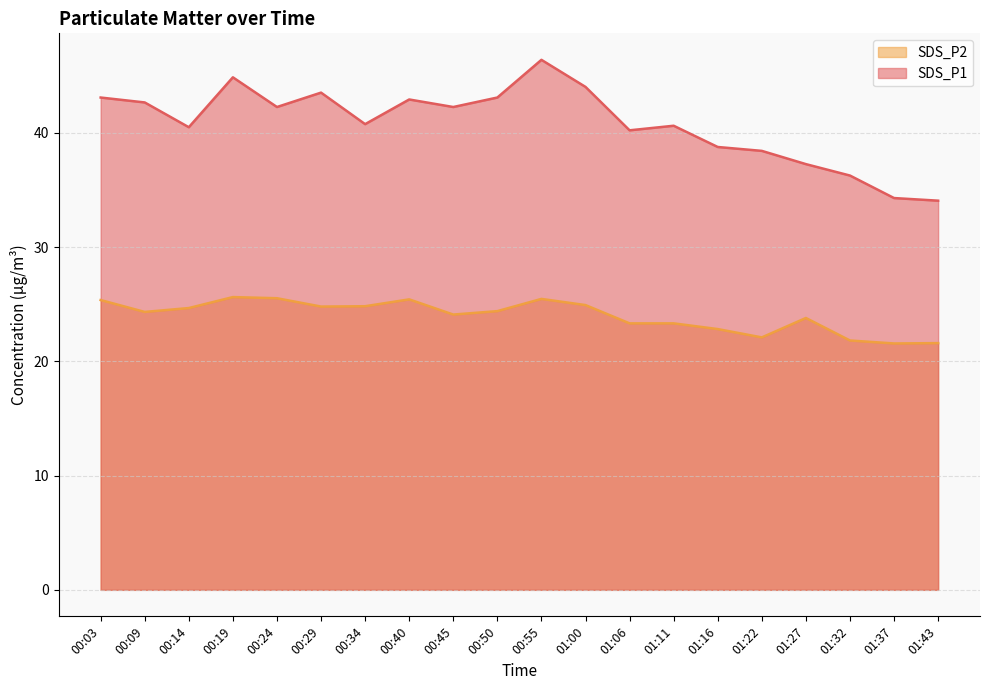

What is the sum of all SDS_P1 values?

816.4